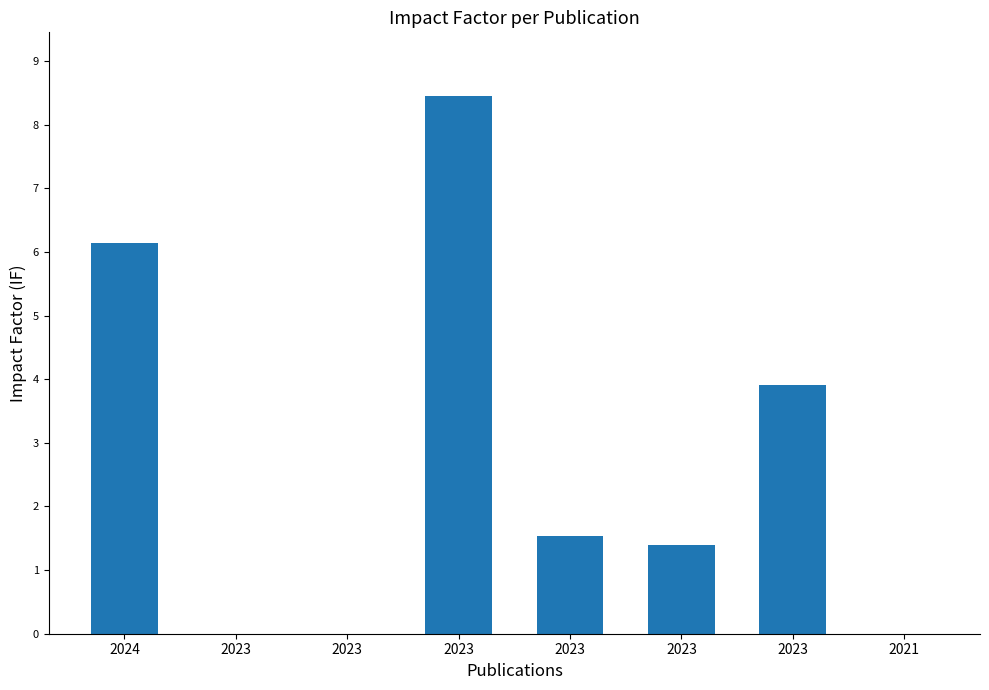

How many categories are shown in the chart?

8